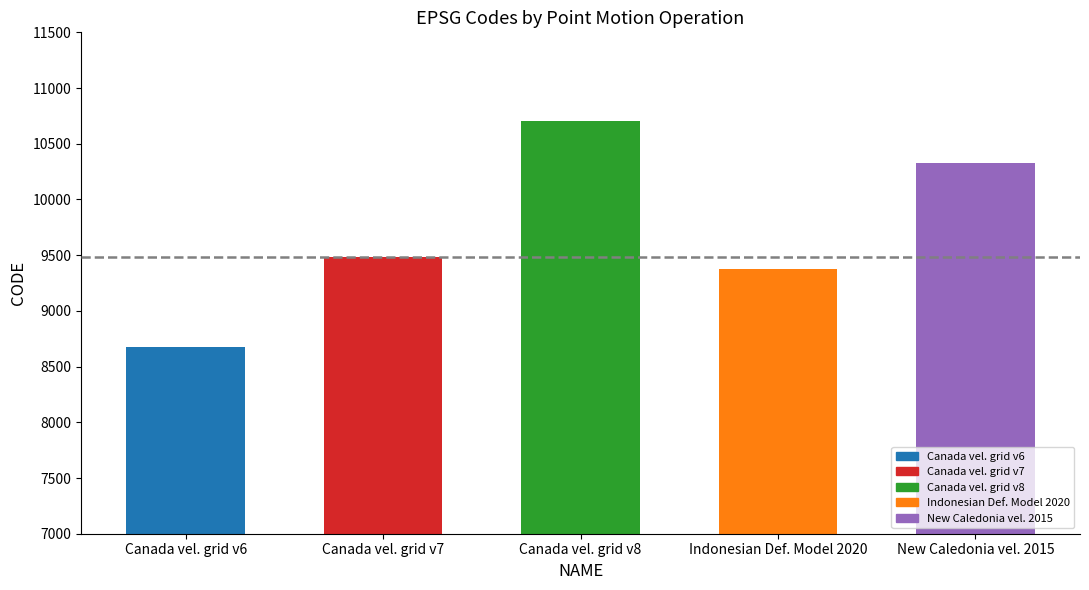

Is it true that the value at Indonesian Def. Model 2020 is 13116?

False